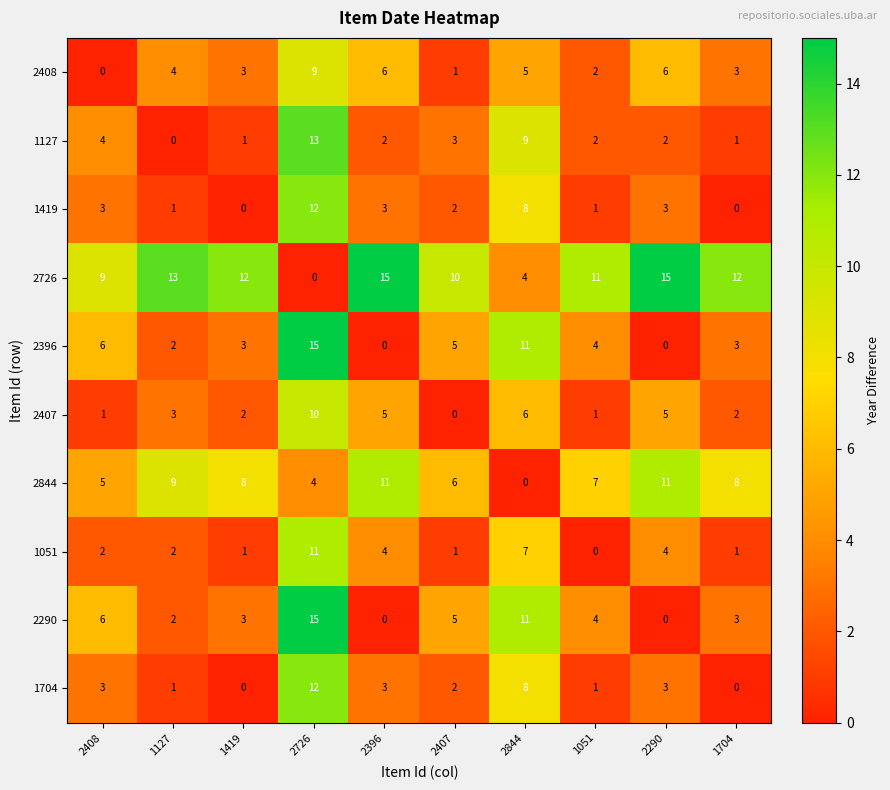

What is the spread (max minus min) of values at 2844?

11